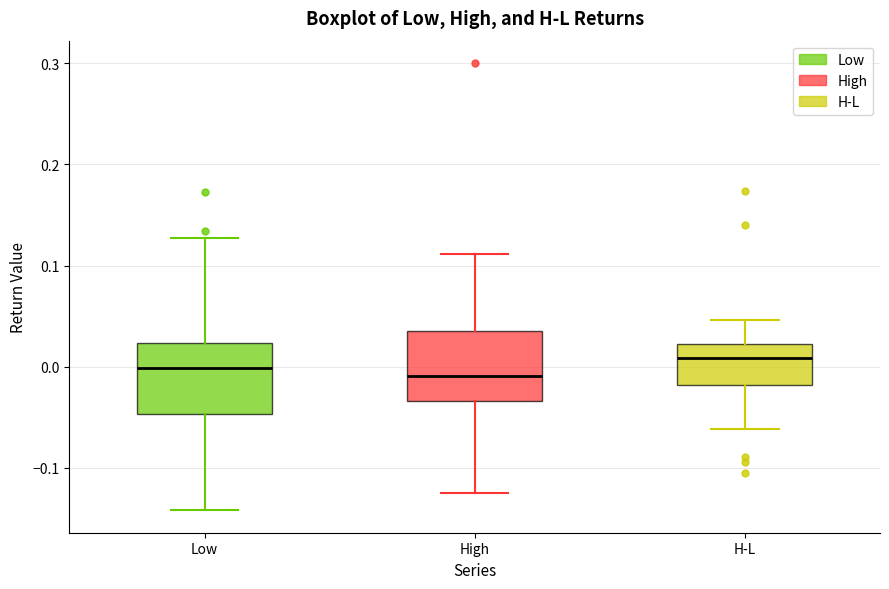

Reading left to right, transcribe this box plot: for each box, give where its median line is, the range the box spans, and where its two whiskers end, as read against the y-axis. The values are not printed on the chart, so give them approximately, as read against the axis.

Low: median 0.00, box -0.05 to 0.02, whiskers -0.14 to 0.13
High: median -0.01, box -0.03 to 0.04, whiskers -0.12 to 0.11
H-L: median 0.01, box -0.02 to 0.02, whiskers -0.06 to 0.05